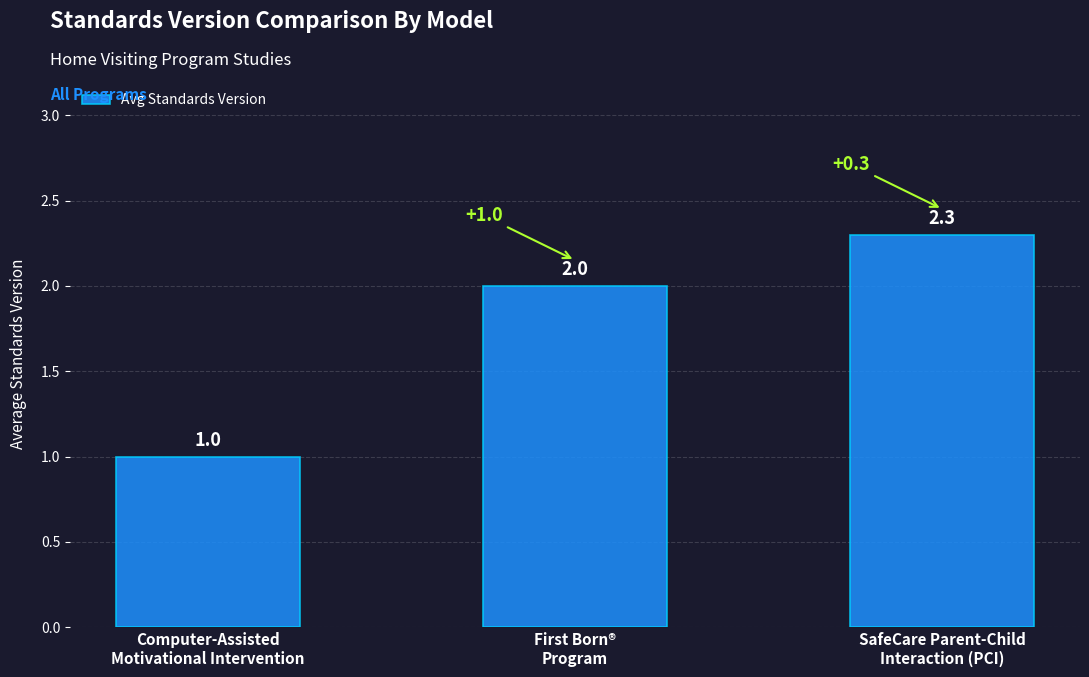

What is the label of the 3rd bar from the left?

SafeCare Parent-Child
Interaction (PCI)